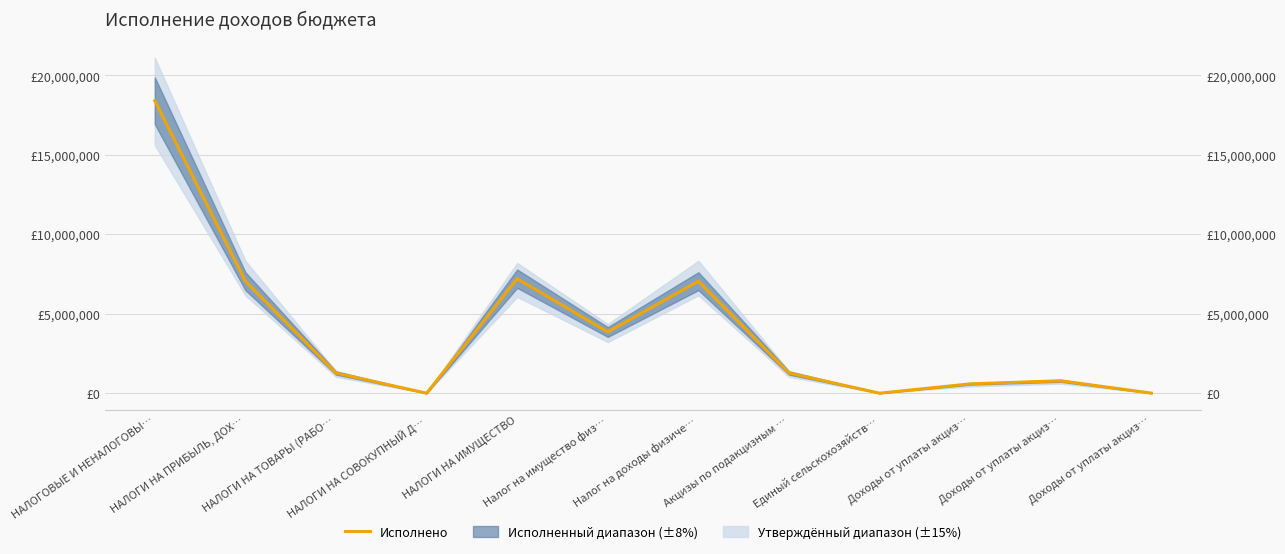

Reading right to left, transcribe all the data shown in this chart.

Доходы от уплаты акциз…=4131.1	Доходы от уплаты акциз…=781013.7	Доходы от уплаты акциз…=587408.9	Единый сельскохозяйств…=70.5	Акцизы по подакцизным …=1272385.3	Налог на доходы физиче…=7051058.5	Налог на имущество физ…=3852663.5	НАЛОГИ НА ИМУЩЕСТВО=7208427.3	НАЛОГИ НА СОВОКУПНЫЙ Д…=70.5	НАЛОГИ НА ТОВАРЫ (РАБО…=1272385.3	НАЛОГИ НА ПРИБЫЛЬ, ДОХ…=7051058.5	НАЛОГОВЫЕ И НЕНАЛОГОВЫ…=18412044.3